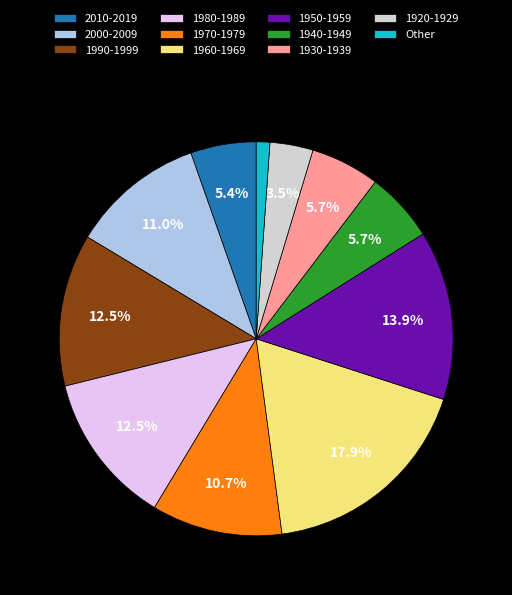

Which category has the biggest portion of the pie?

1960-1969